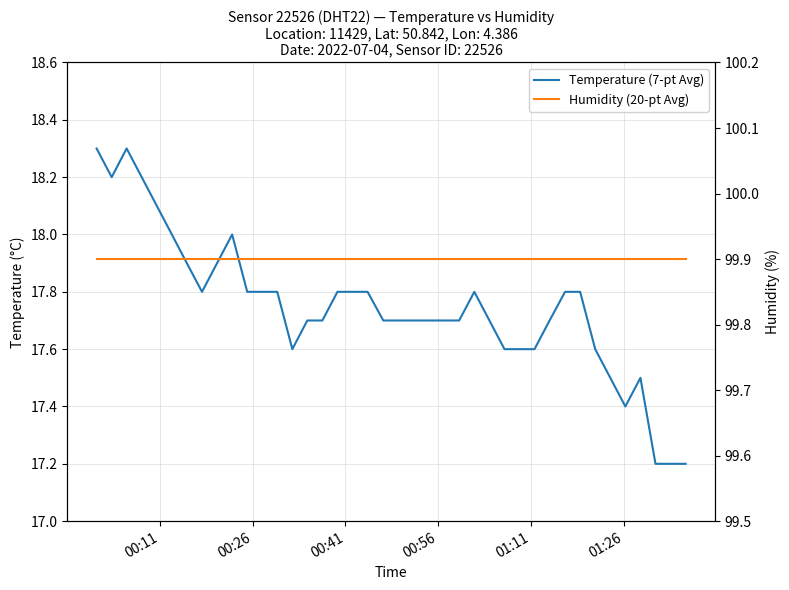

Does the chart display data point markers on the line(s)?

No